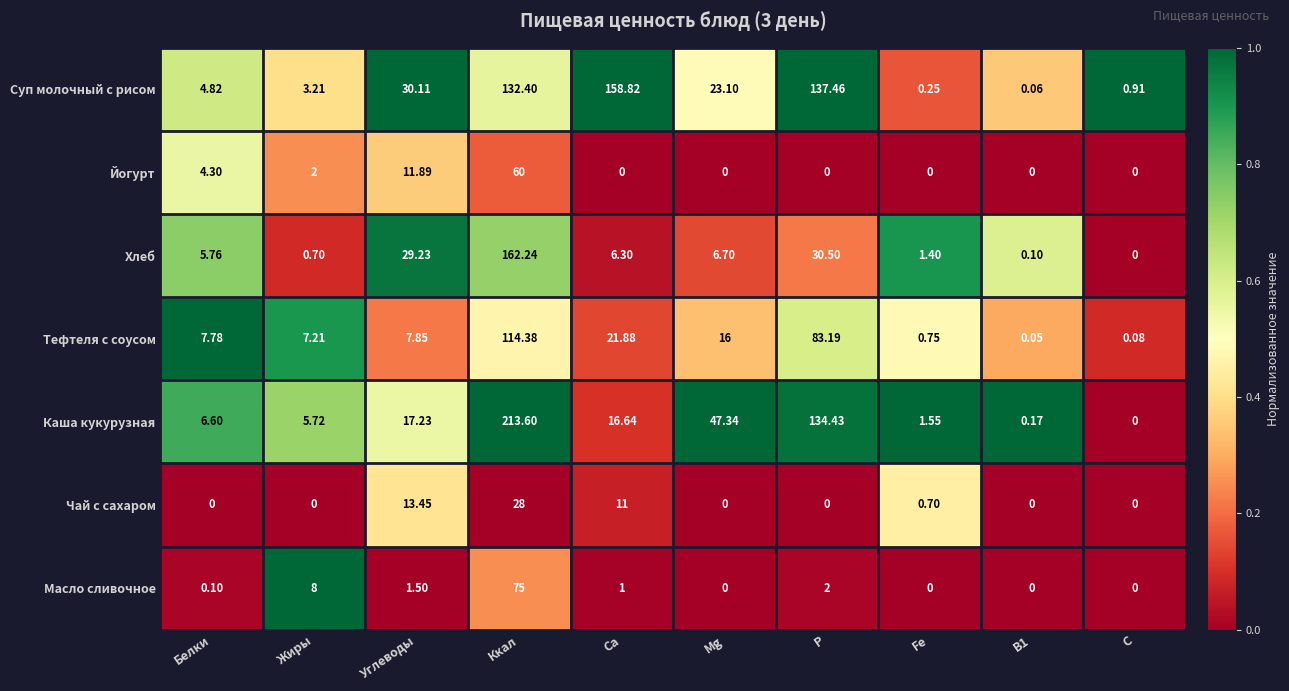

At which label does Тефтеля с соусом reach its peak?

Ккал